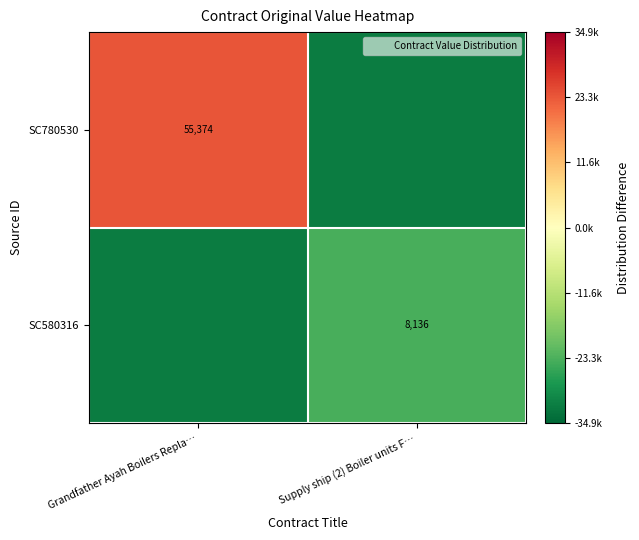

At how many categories does at least one series exceed -7245?

1